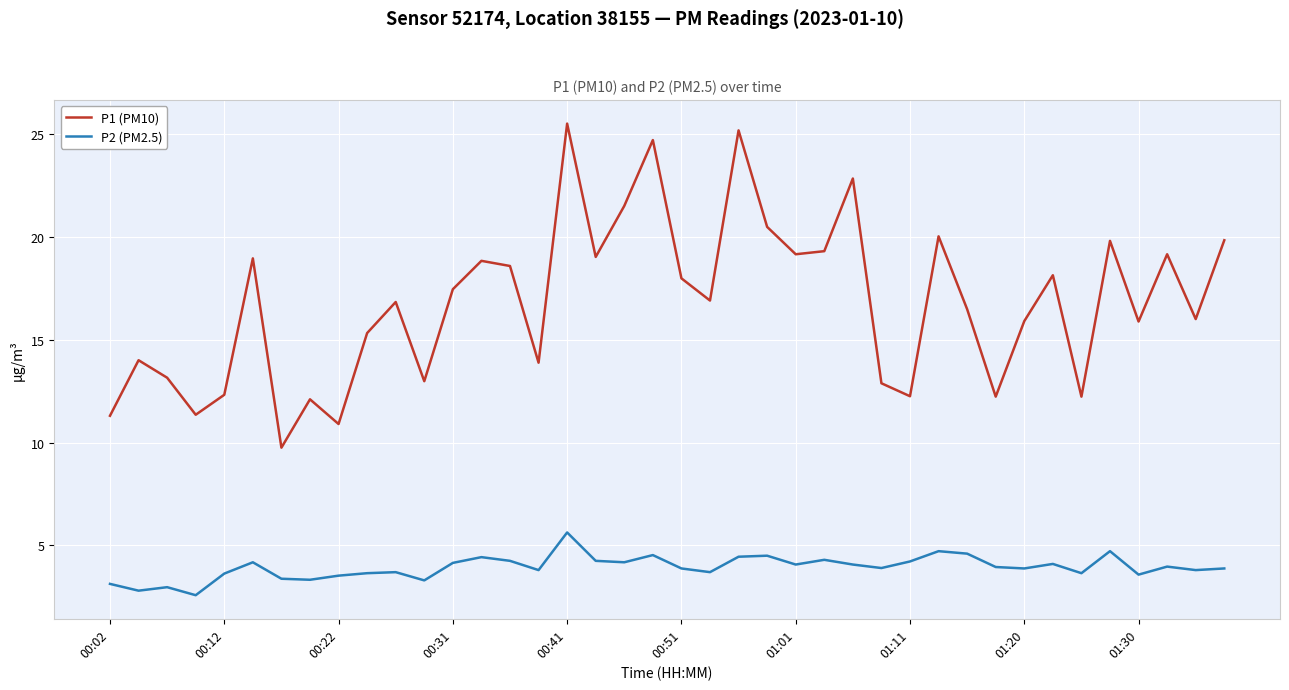

At how many categories does at least one series exceed 2?

40